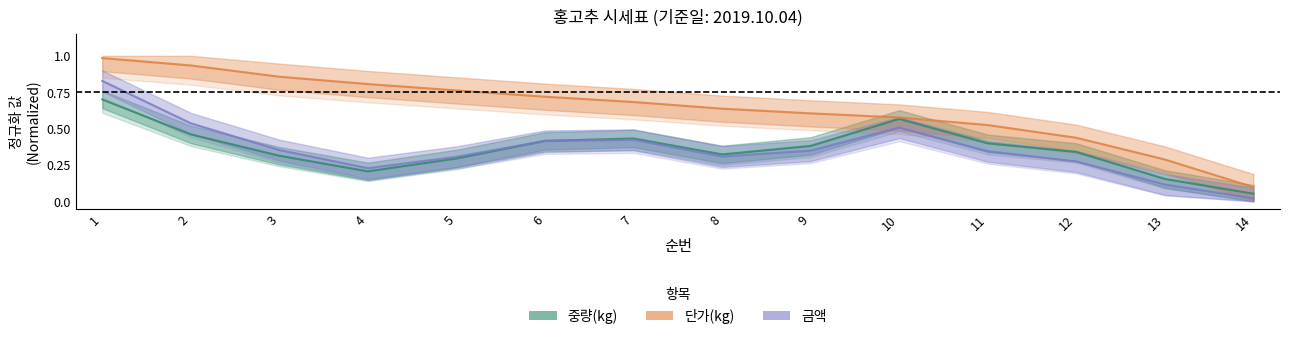

At which label does 금액 reach its minimum?

14